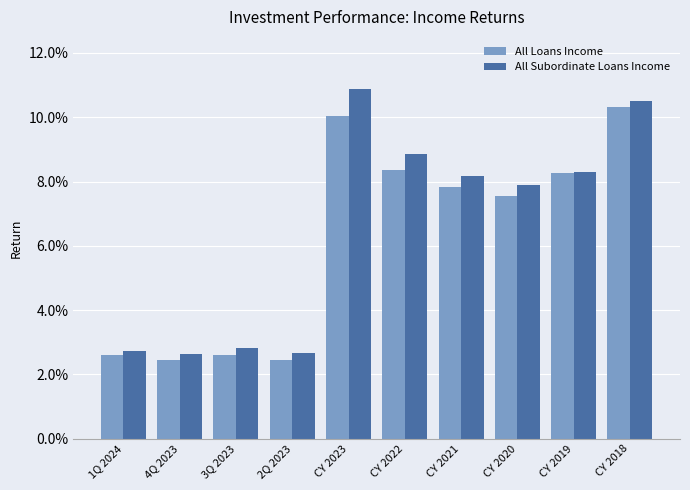

What is the difference between the maximum and minimum values in the All Loans Income series?

0.1